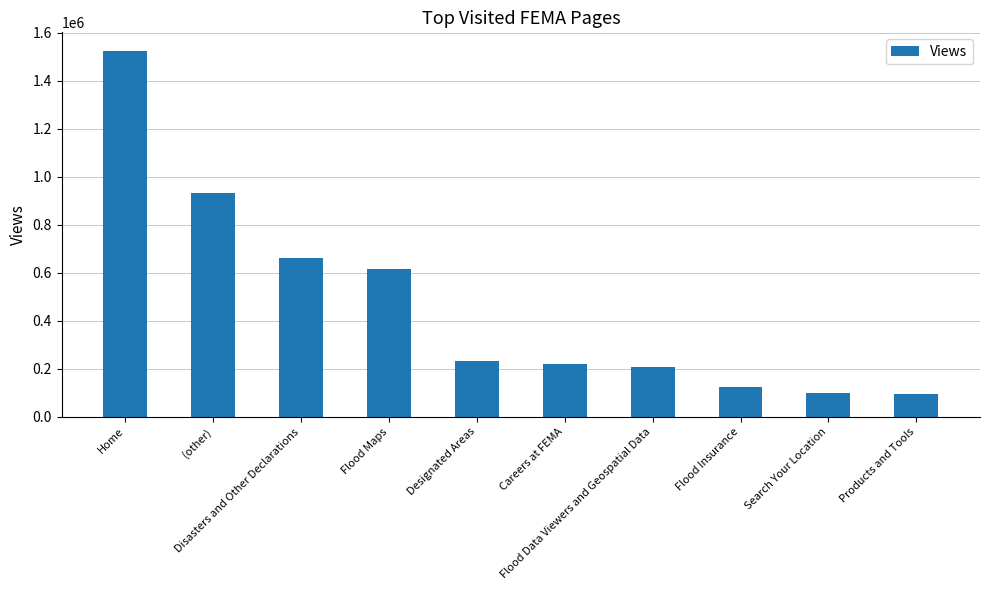

What is the difference between the second highest and second lowest values?

834061